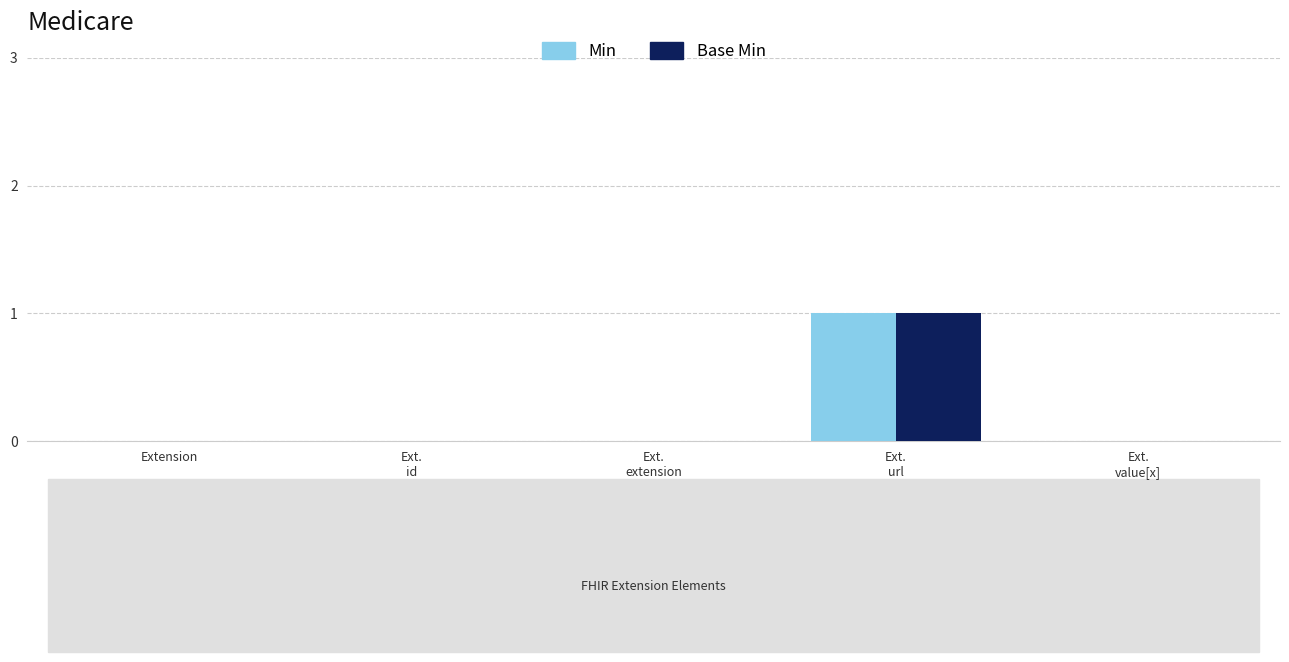

Count the number of data series in this chart.

2